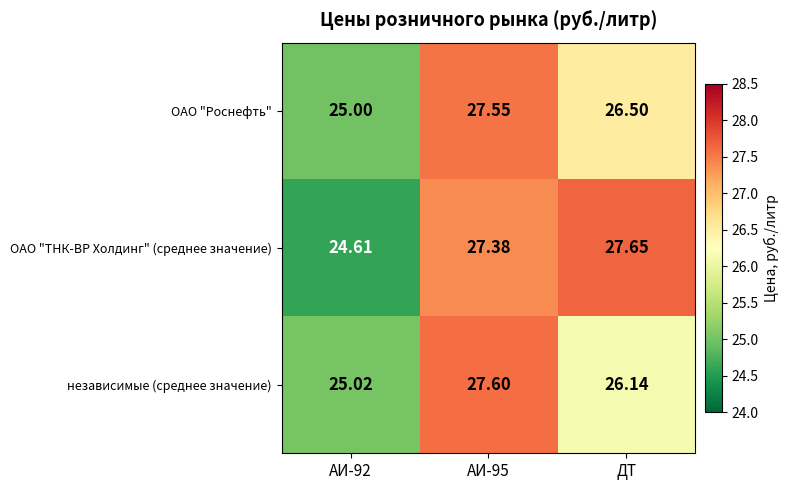

Is the value of независимые (среднее значение) at ДТ greater than the value of ОАО "ТНК-ВР Холдинг" (среднее значение) at АИ-92?

Yes